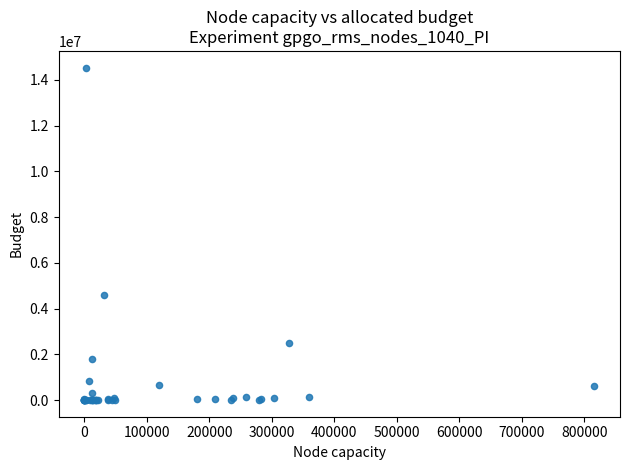

What Y value in the scatter plot is closest to 7271192?

4579580